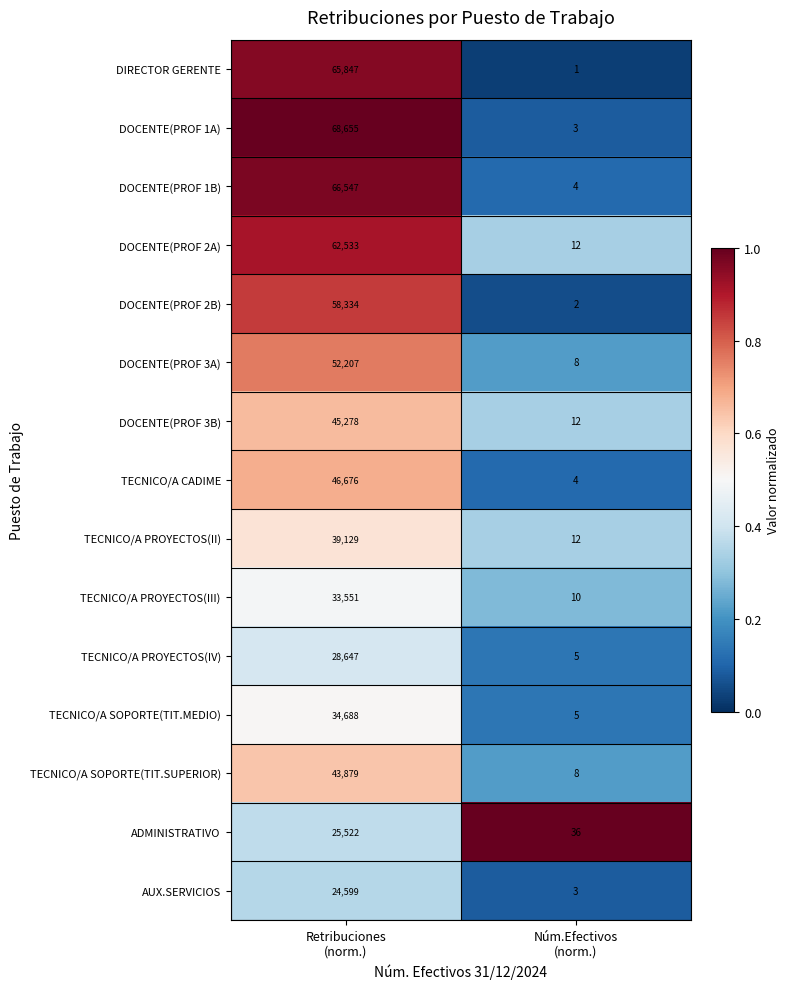

Reading right to left, list all the values displayed in this chart.

DIRECTOR GERENTE: 1	65847
DOCENTE(PROF 1A): 3	68655
DOCENTE(PROF 1B): 4	66547
DOCENTE(PROF 2A): 12	62533
DOCENTE(PROF 2B): 2	58334
DOCENTE(PROF 3A): 8	52207
DOCENTE(PROF 3B): 12	45278
TECNICO/A CADIME: 4	46676
TECNICO/A PROYECTOS(II): 12	39129
TECNICO/A PROYECTOS(III): 10	33551
TECNICO/A PROYECTOS(IV): 5	28647
TECNICO/A SOPORTE(TIT.MEDIO): 5	34688
TECNICO/A SOPORTE(TIT.SUPERIOR): 8	43879
ADMINISTRATIVO: 36	25522
AUX.SERVICIOS: 3	24599